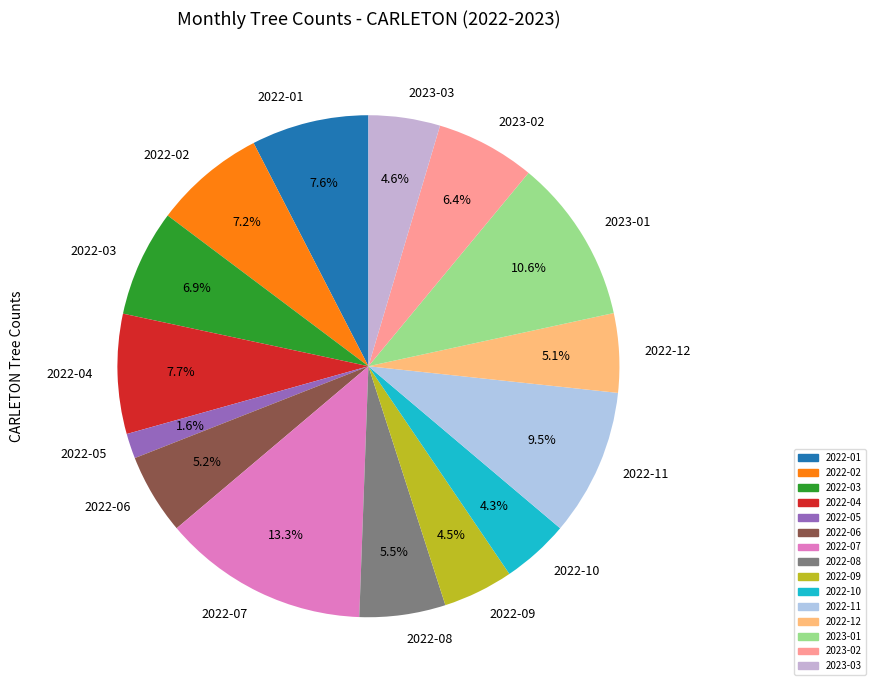

Is there a majority slice in this chart?

No